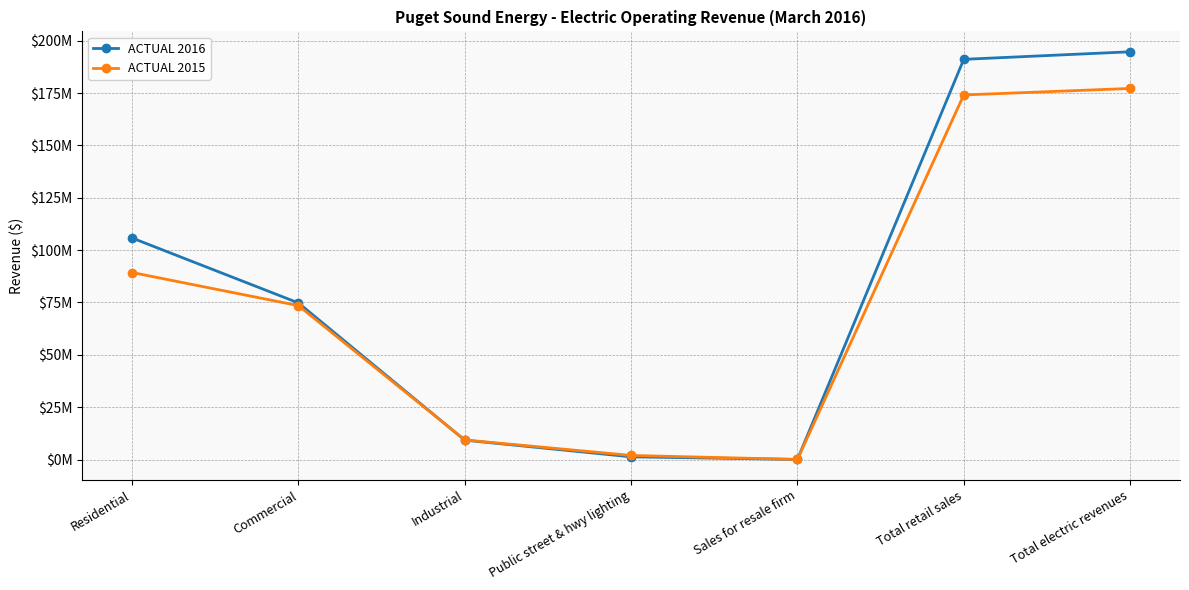

Reading right to left, list all the values displayed in this chart.

ACTUAL 2016: Total electric revenues=194725415.7	Total retail sales=191116811.9	Sales for resale firm=35991.8	Public street & hwy lighting=1275717.1	Industrial=9237900.9	Commercial=74775111.8	Residential=105792090.4
ACTUAL 2015: Total electric revenues=177206729.3	Total retail sales=174108198.0	Sales for resale firm=27786.8	Public street & hwy lighting=1939128.2	Industrial=9337650.6	Commercial=73493662.1	Residential=89309970.4